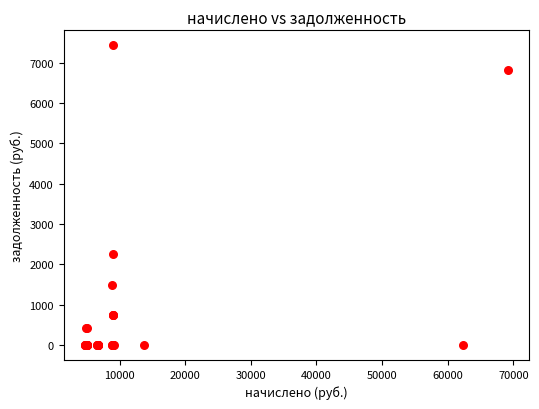

What Y value in the scatter plot is closest to 3714?

2261.7